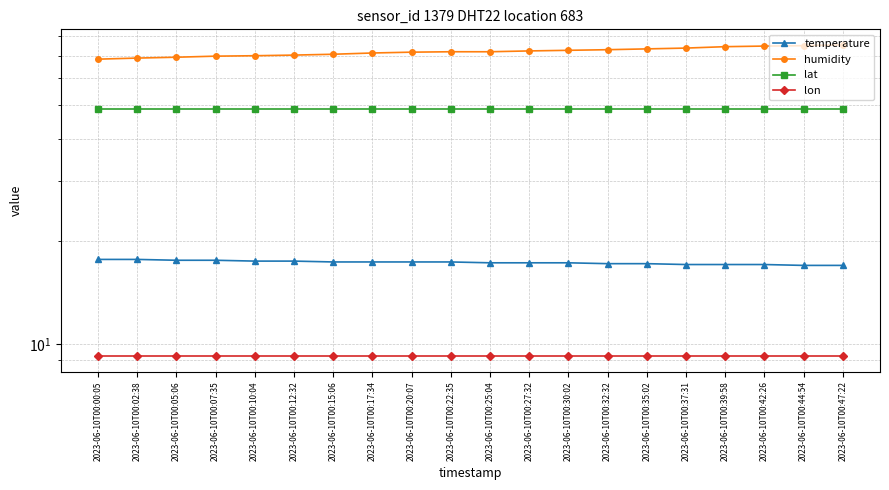

Is it true that temperature equals 4.9 at 2023-06-10T00:22:35?

False